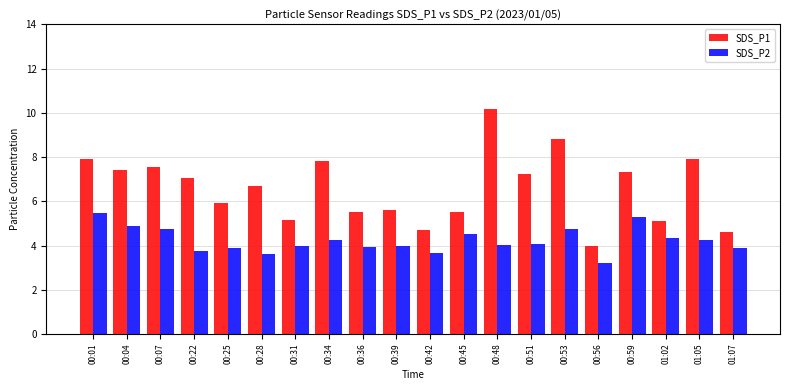

True or false: SDS_P2 has a value of 5.4 at 00:25.

False